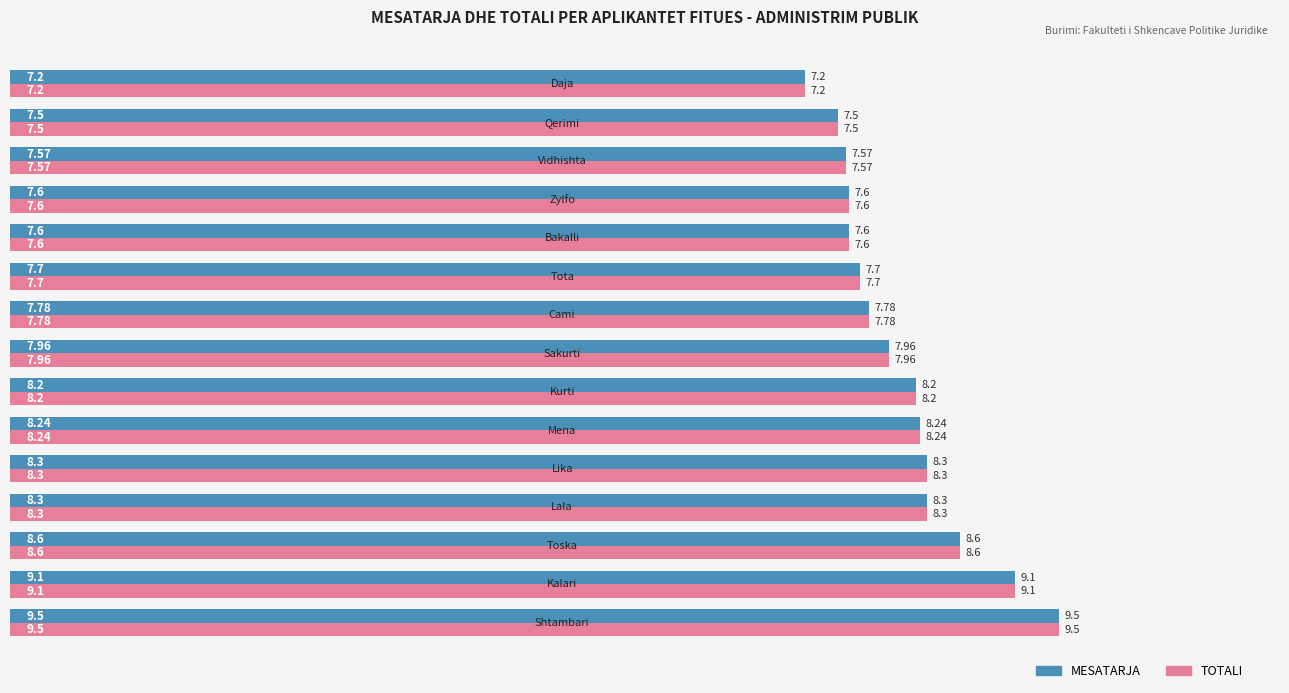

What is the average value of the MESATARJA series?

8.1